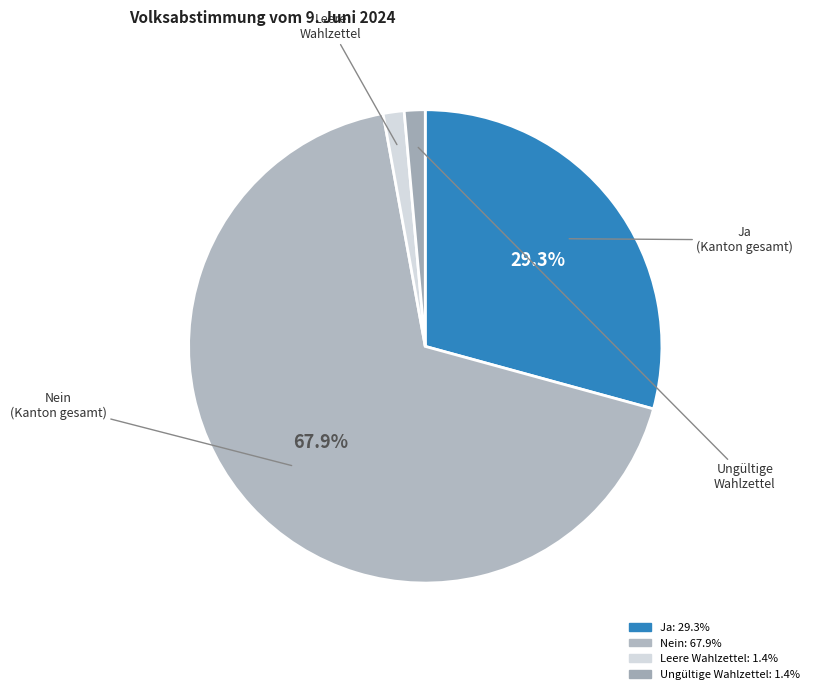

What percentage is NOT represented by Ja?

70.7%